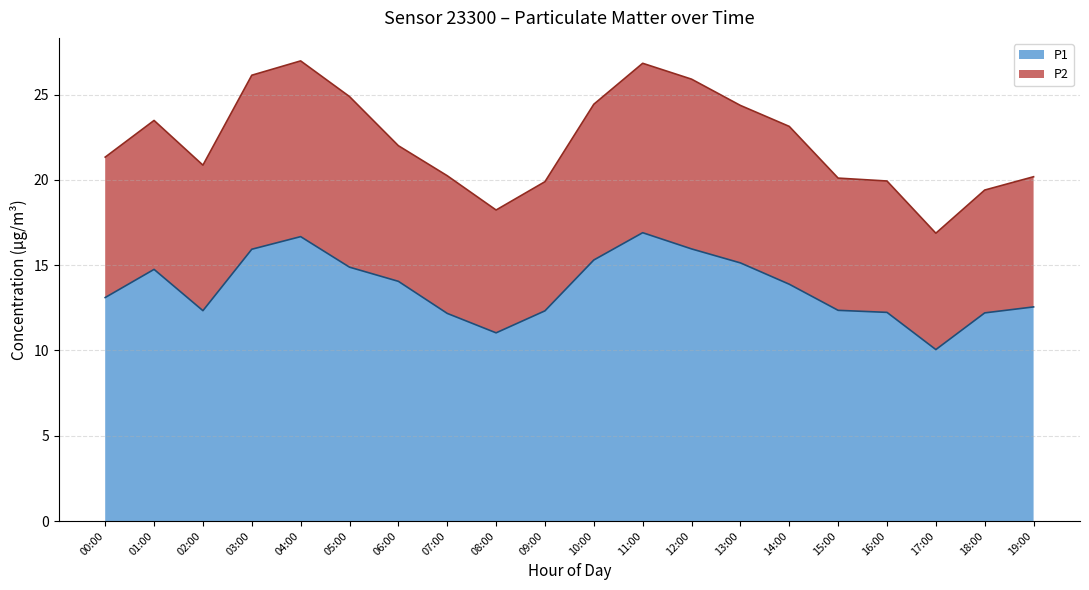

What value does the P1 series have at 00:00?

13.1